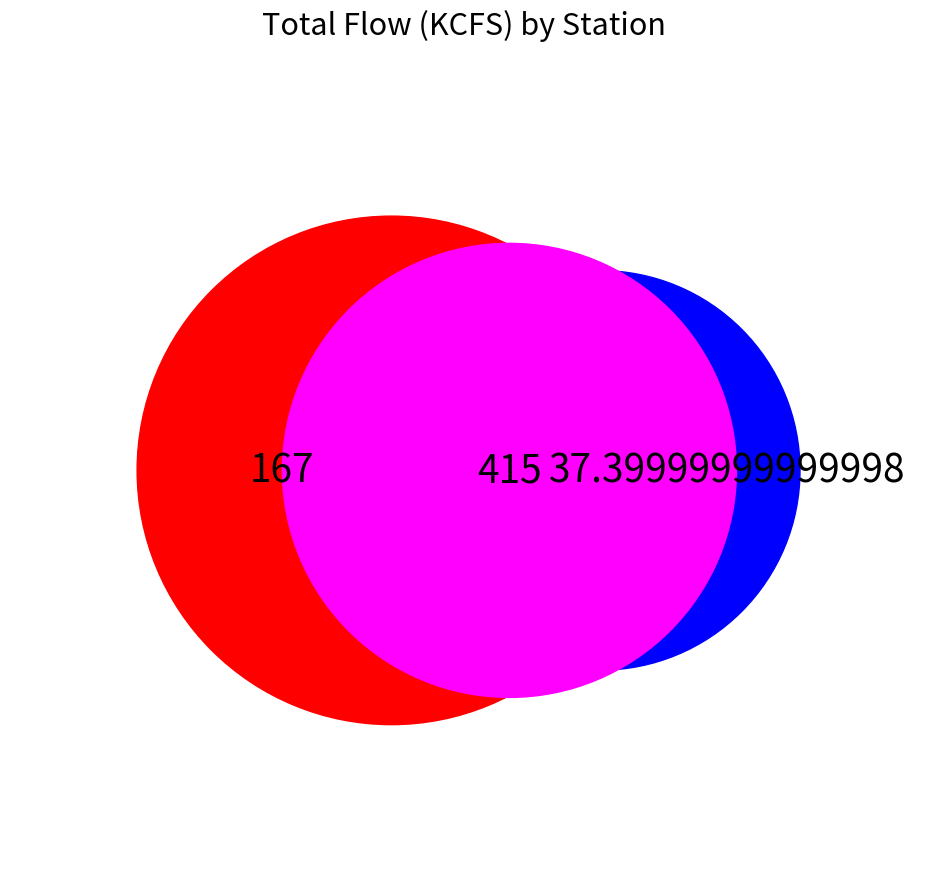

To the nearest percent, what portion does ALQI represent?

2%